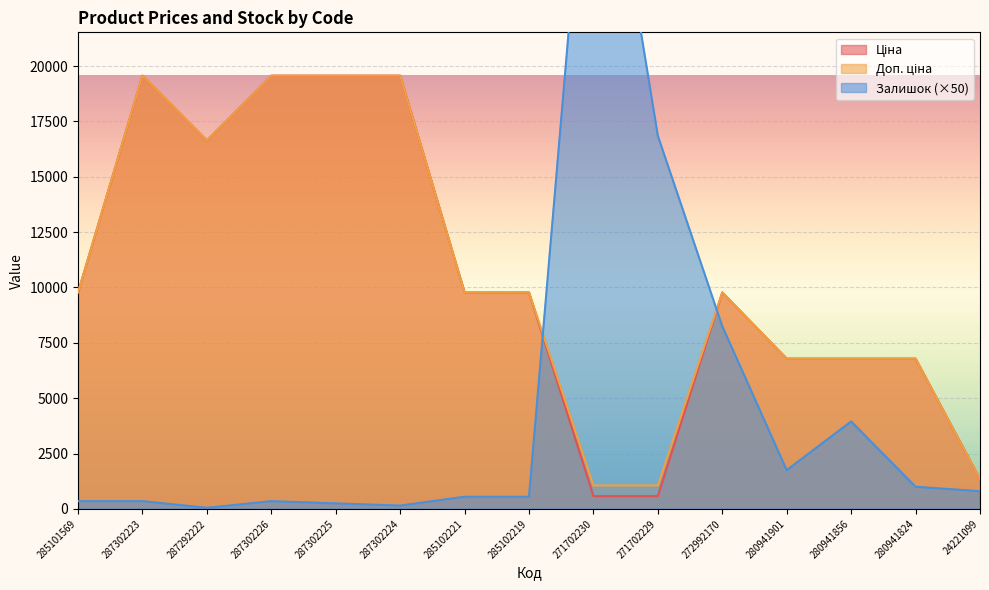

Where is Доп. ціна nearest to the value 10312?

285101569